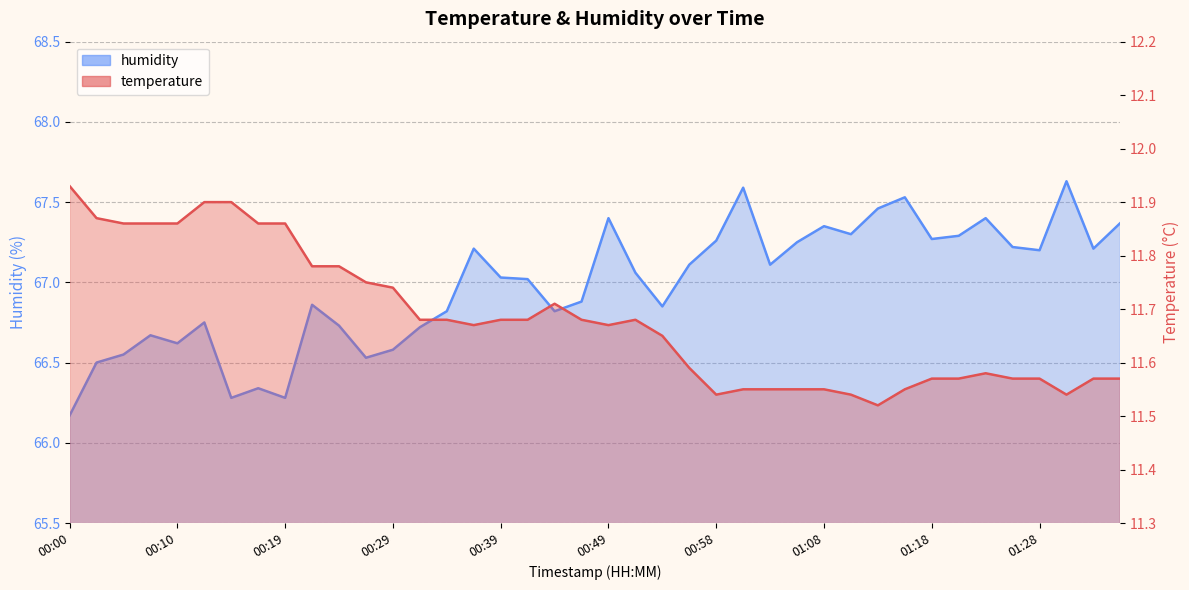

Rank the series by their maximum value, from highest to lowest.

humidity, temperature